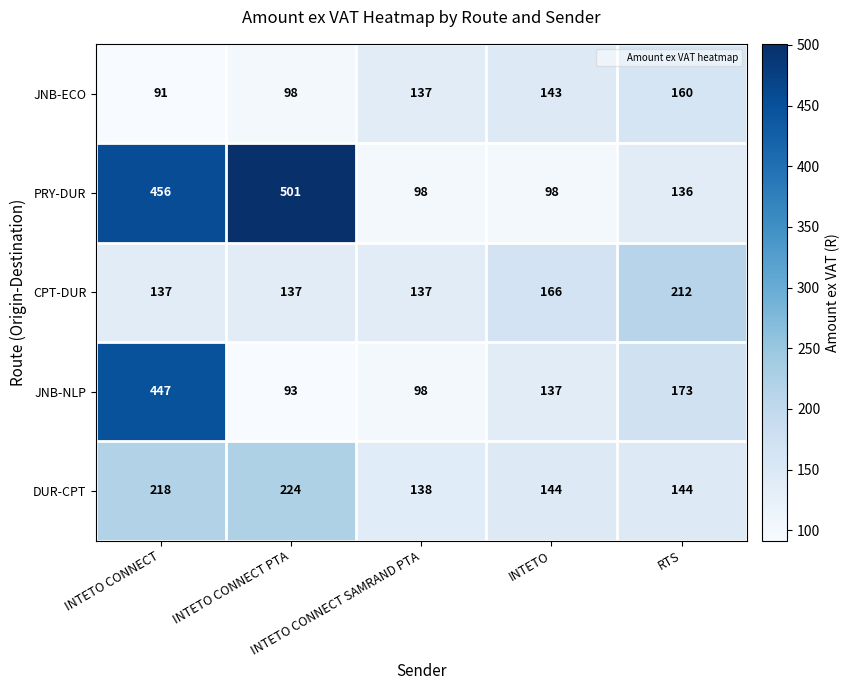

What is the minimum value shown in the chart?

91